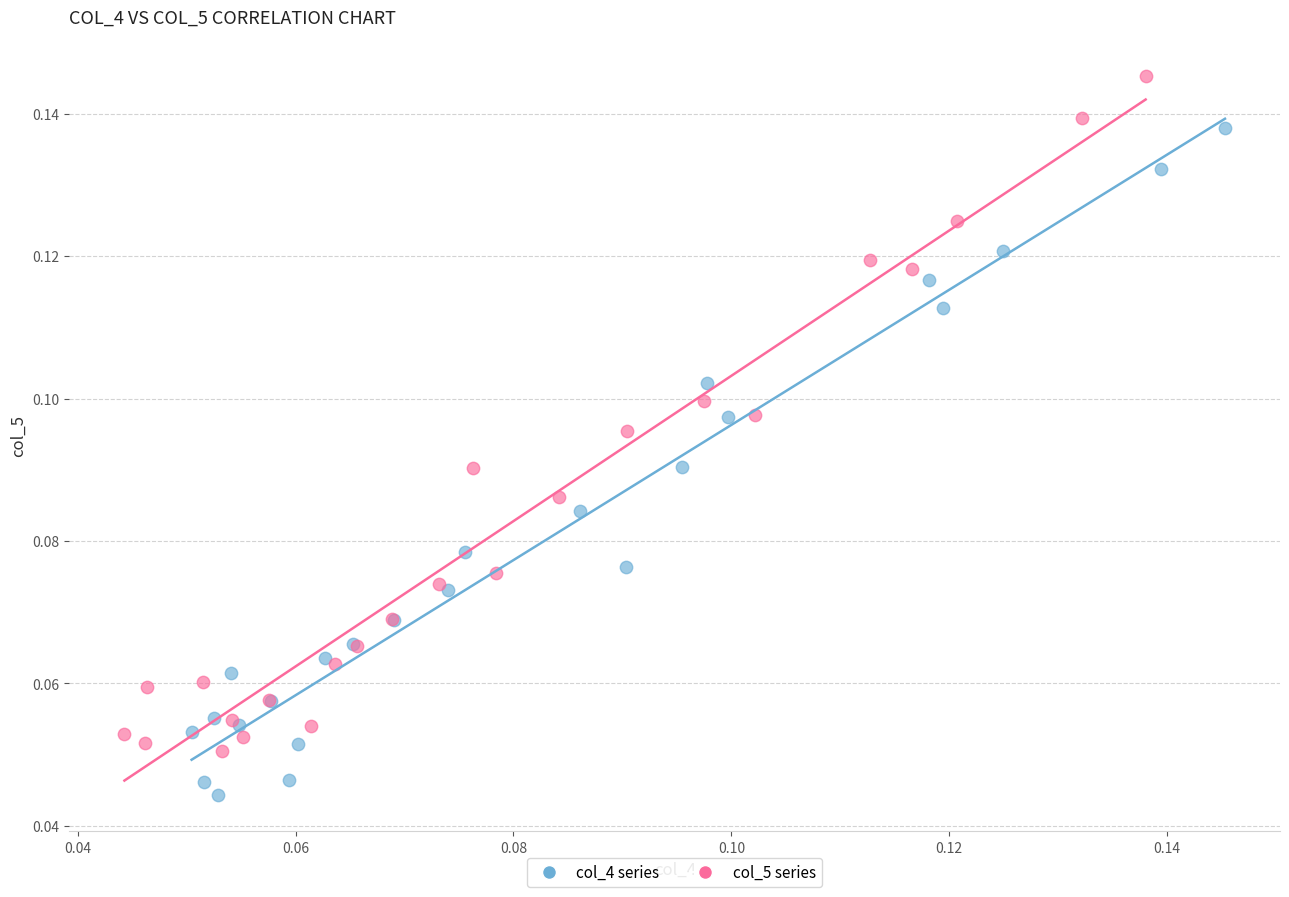

Which series reaches the maximum Y coordinate?

col_5 series